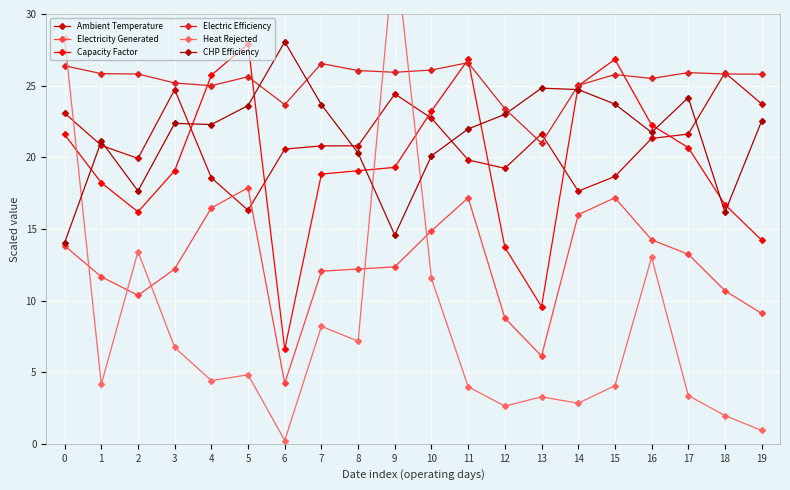

How many data points in Electricity Generated are above 12?

13